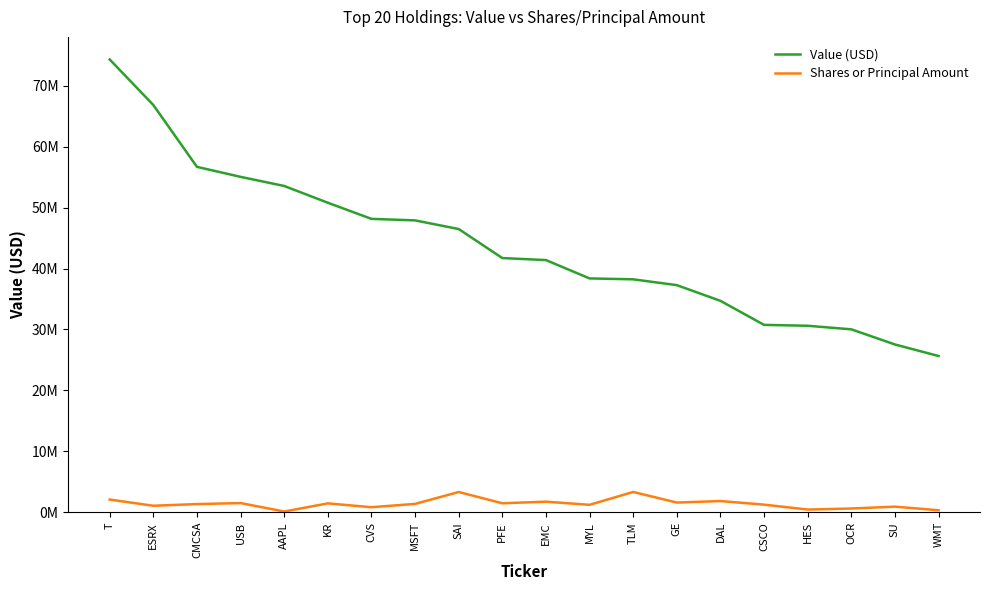

True or false: Value (USD) and Shares or Principal Amount cross at least once.

False